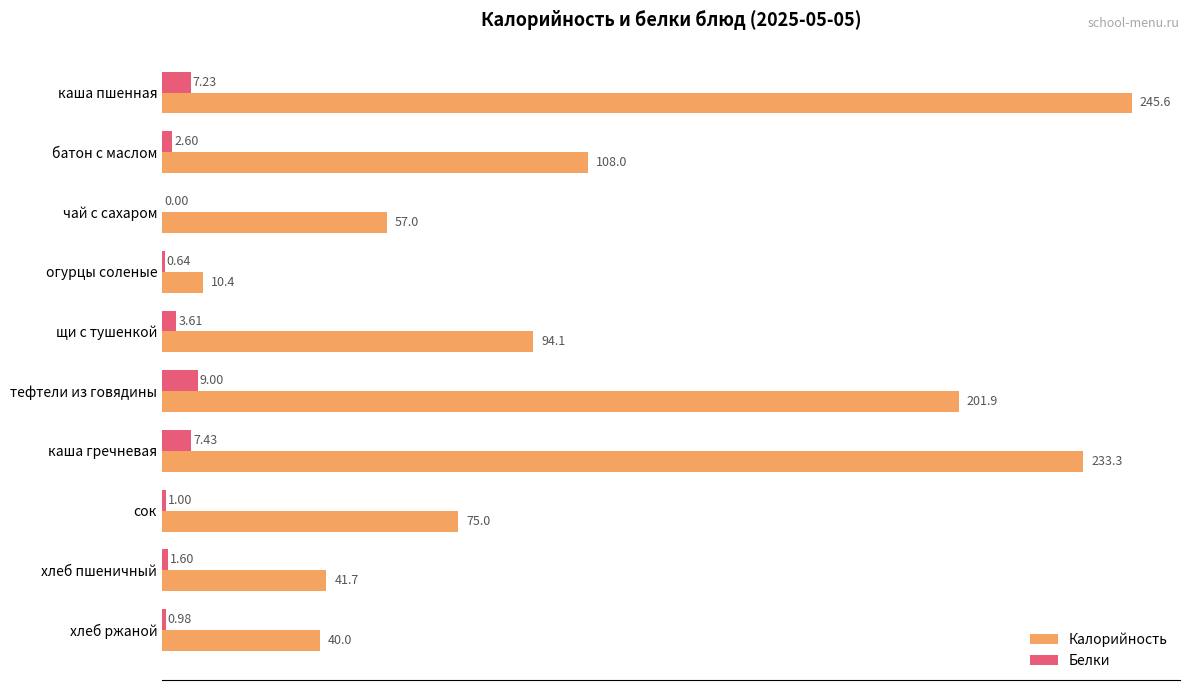

Is the value of Белки at чай с сахаром greater than the value of Калорийность at каша пшенная?

No